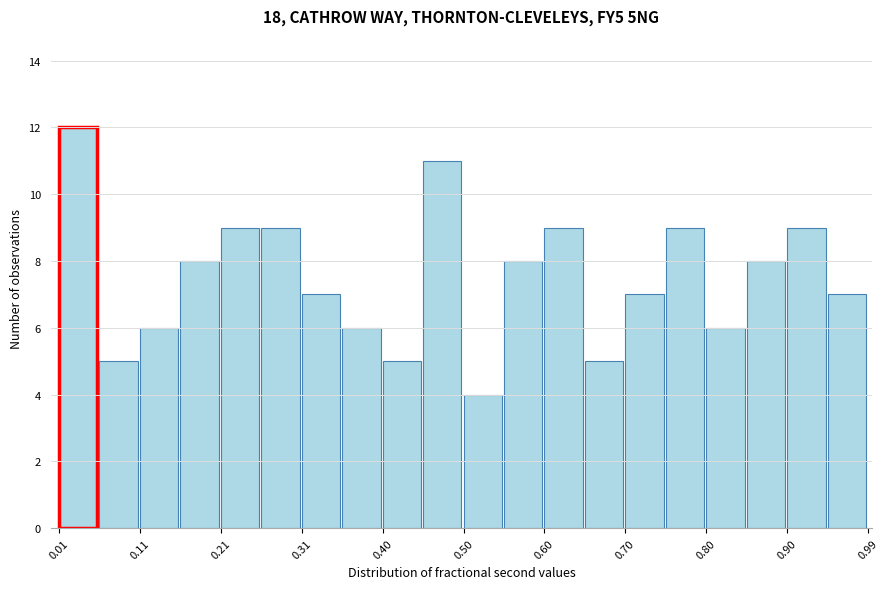

Reading left to right, list every bar in this chart as the range it spans on the x-axis followed by its height. Neither the bar edges nor the heights are printed on the chart, so give them approximately, as read against the axes.

0.01 to 0.06: 12
0.06 to 0.11: 5
0.11 to 0.16: 6
0.16 to 0.21: 8
0.21 to 0.26: 9
0.26 to 0.31: 9
0.31 to 0.35: 7
0.35 to 0.40: 6
0.40 to 0.45: 5
0.45 to 0.50: 11
0.50 to 0.55: 4
0.55 to 0.60: 8
0.60 to 0.65: 9
0.65 to 0.70: 5
0.70 to 0.75: 7
0.75 to 0.80: 9
0.80 to 0.85: 6
0.85 to 0.90: 8
0.90 to 0.95: 9
0.95 to 0.99: 7